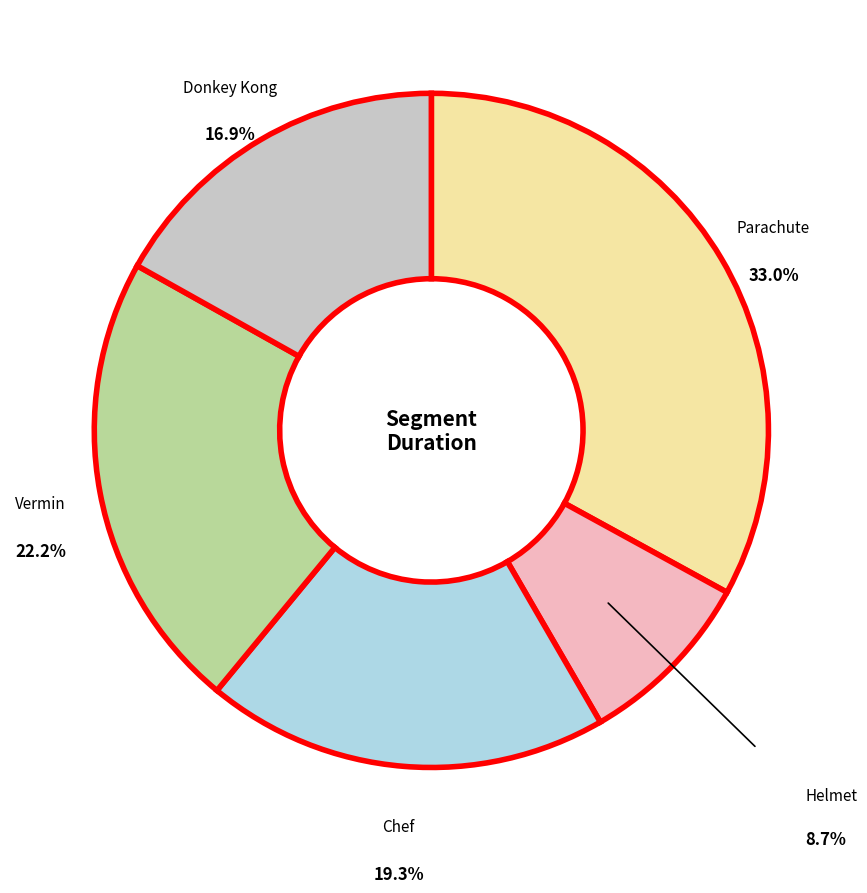

Is there any slice that represents more than half of the pie?

No